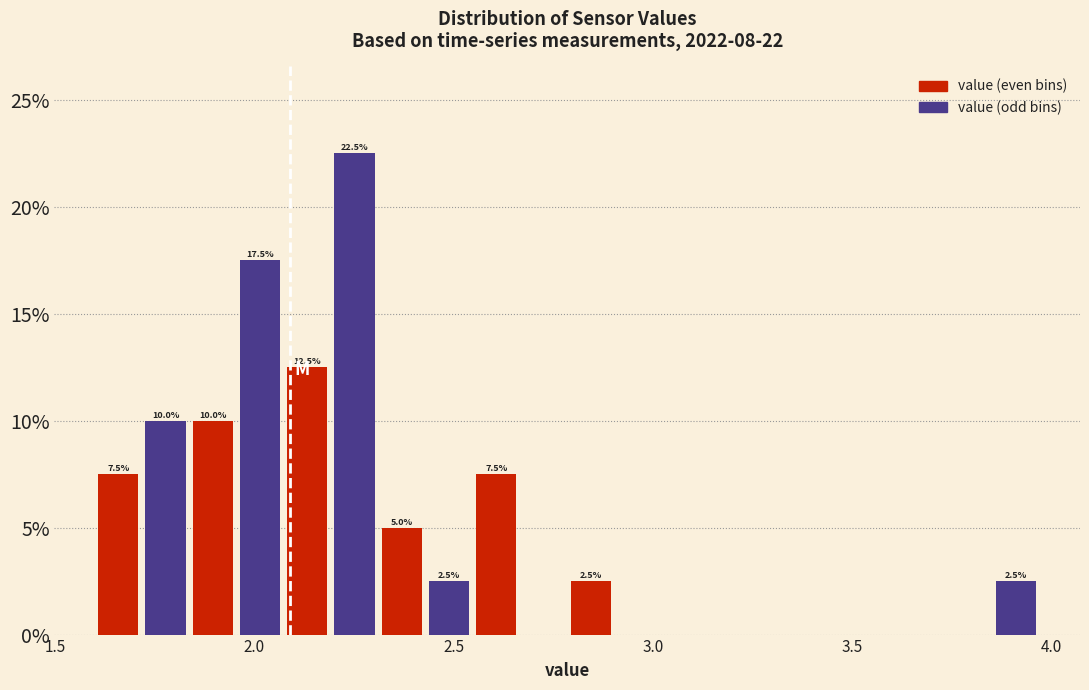

Read against the x-axis, roughly where is the centre of the tallest bar?

2.25